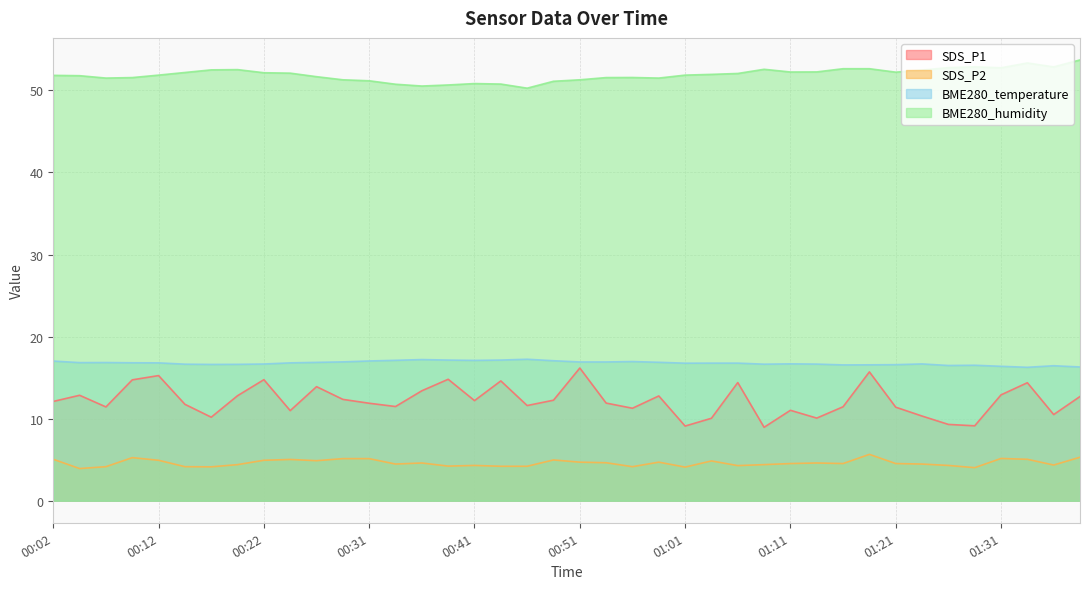

What is the label of the 19th point from the left?

00:46